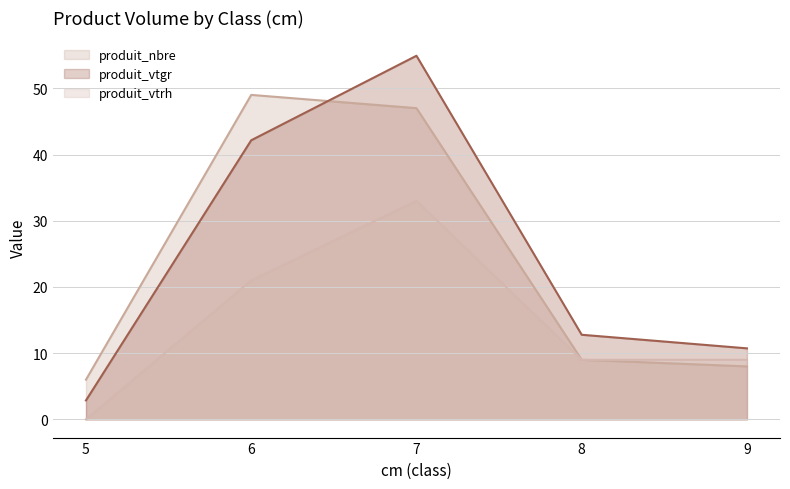

In produit_nbre, how many points are higher than both neighbors (excluding endpoints)?

1